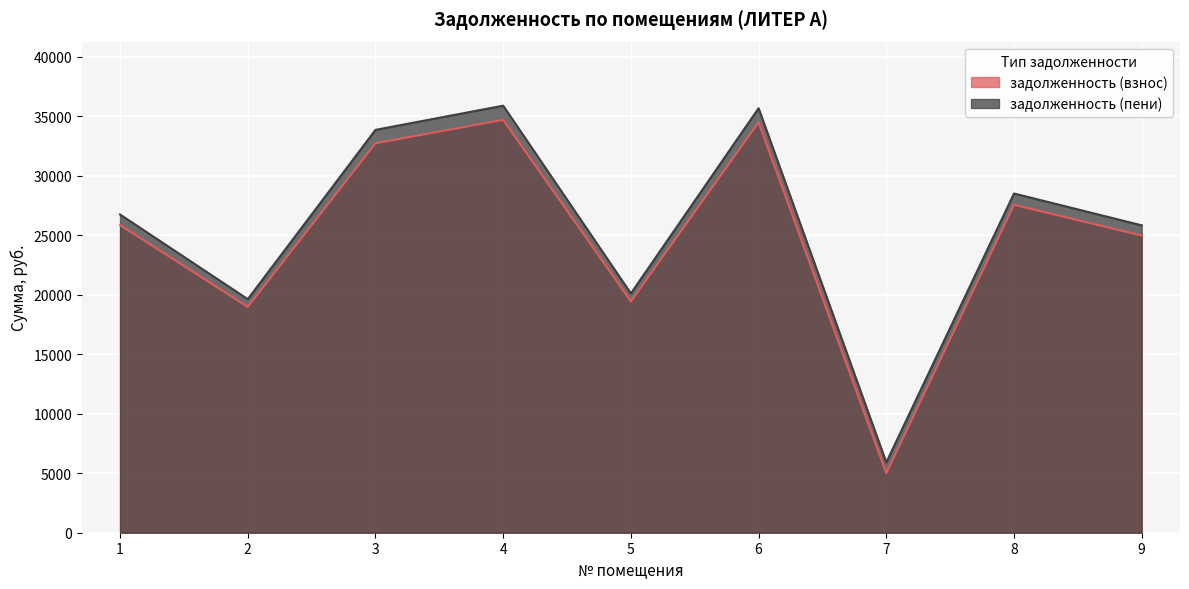

In задолженность (взнос), how many points are higher than both neighbors (excluding endpoints)?

3